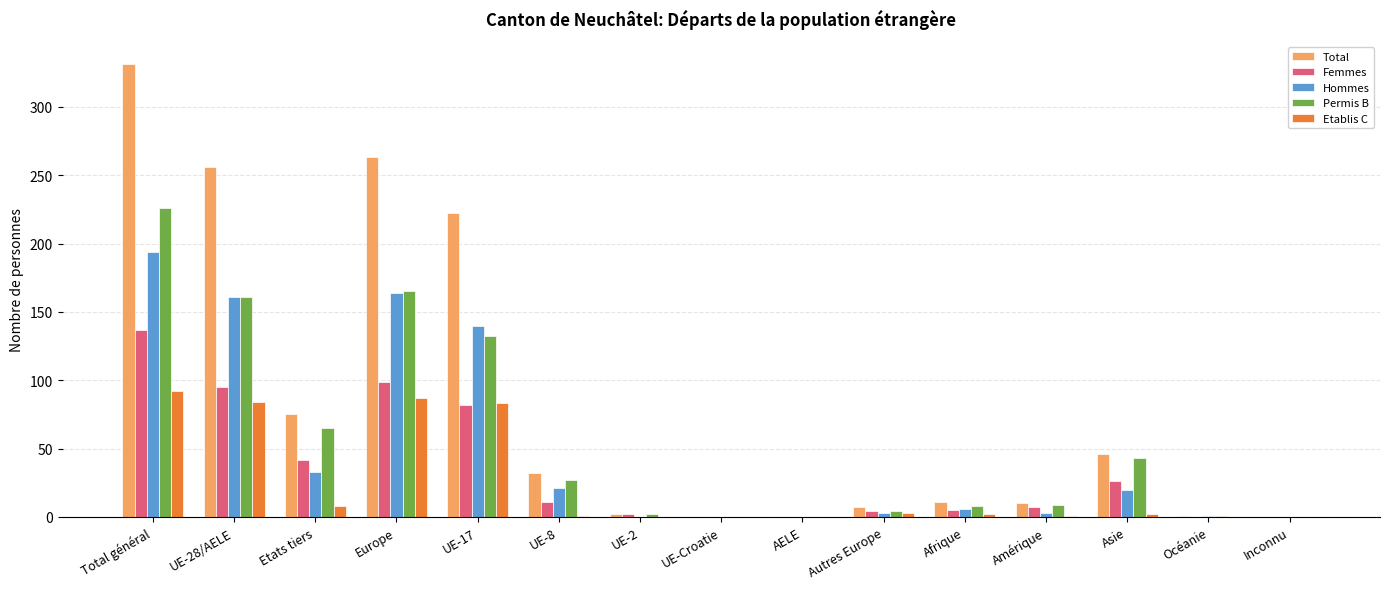

At which label does Femmes first exceed 7?

Total général